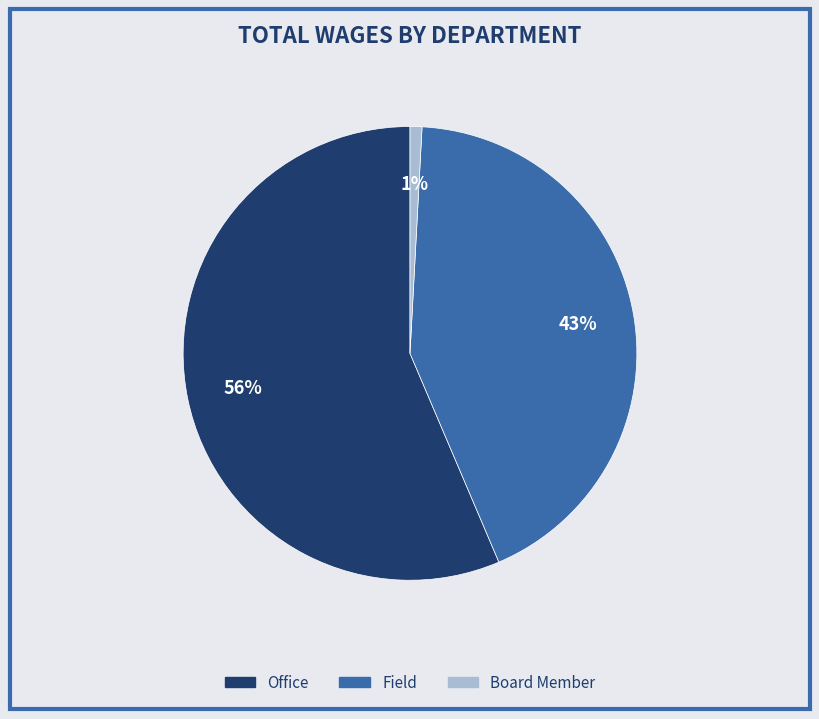

How many slices are in this pie chart?

3